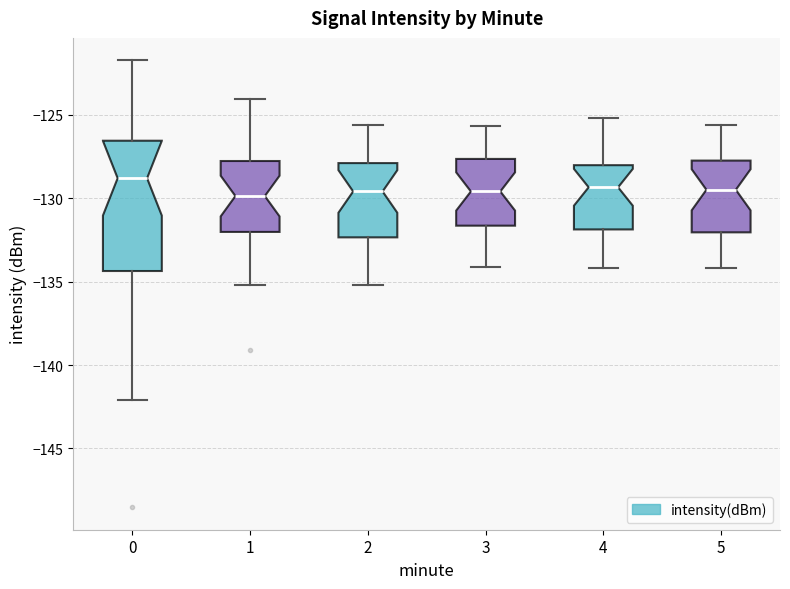

Reading left to right, read every box against the y-axis: the position of its median line, the range the box covers, and the ends of its whiskers. The values are not printed on the chart, so give them approximately, as read against the axis.

0: median -129.0, box -134.5 to -126.5, whiskers -142.0 to -121.5
1: median -130.0, box -132.0 to -128.0, whiskers -135.0 to -124.0
2: median -129.5, box -132.5 to -128.0, whiskers -135.0 to -125.5
3: median -129.5, box -131.5 to -127.5, whiskers -134.0 to -125.5
4: median -129.5, box -132.0 to -128.0, whiskers -134.0 to -125.0
5: median -129.5, box -132.0 to -127.5, whiskers -134.0 to -125.5